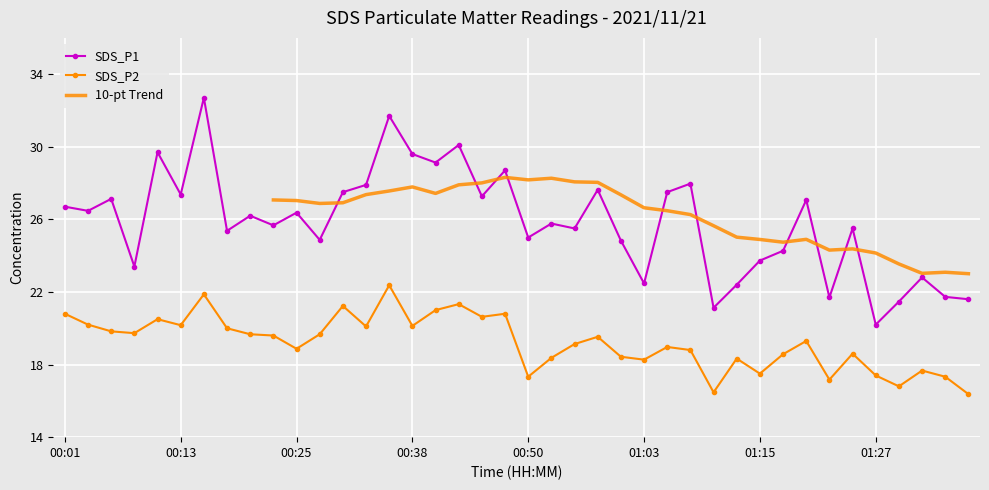

What position from the left is 01:20?

33